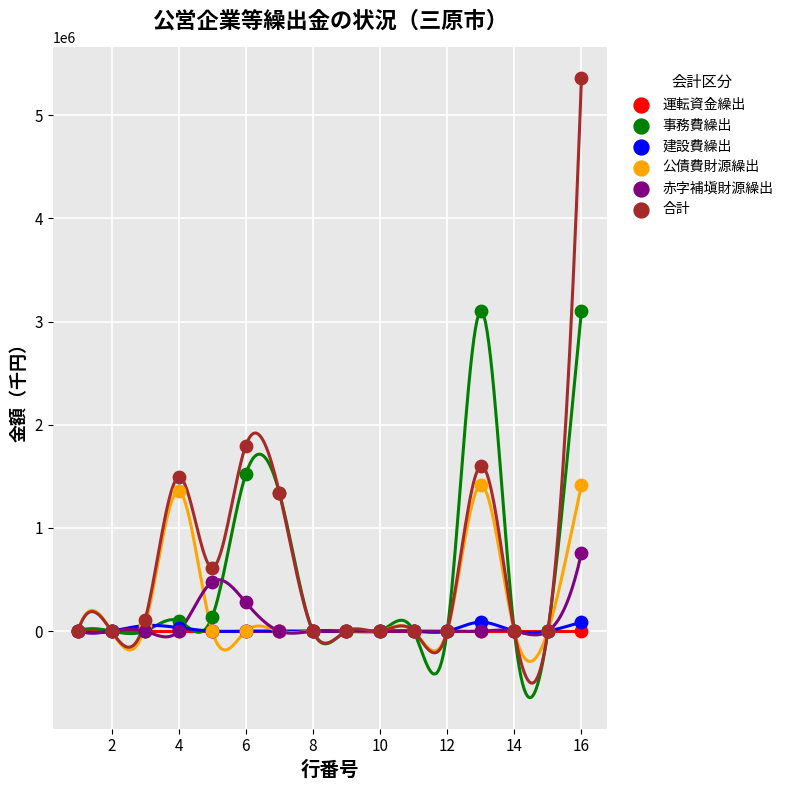

What are all the series names shown in the legend?

運転資金繰出, 事務費繰出, 建設費繰出, 公債費財源繰出, 赤字補塡財源繰出, 合計